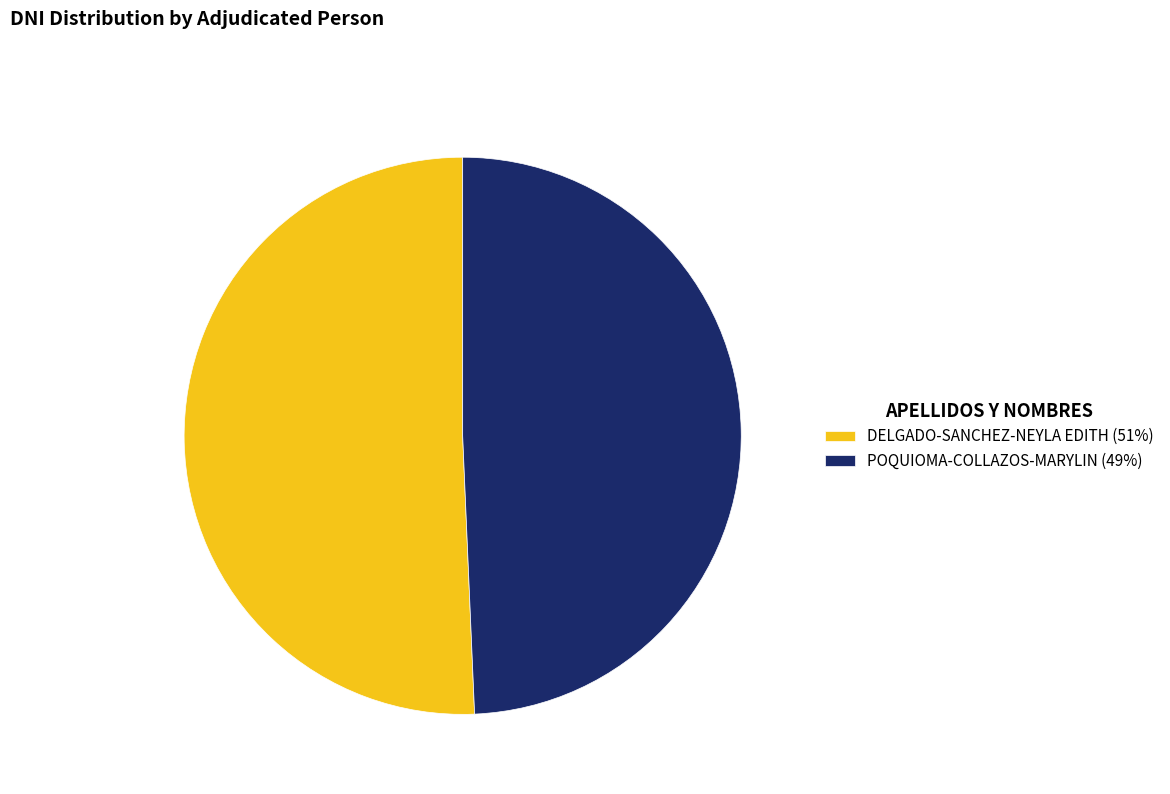

Is the sum of POQUIOMA-COLLAZOS-MARYLIN (49%) and DELGADO-SANCHEZ-NEYLA EDITH (51%) greater than half?

Yes